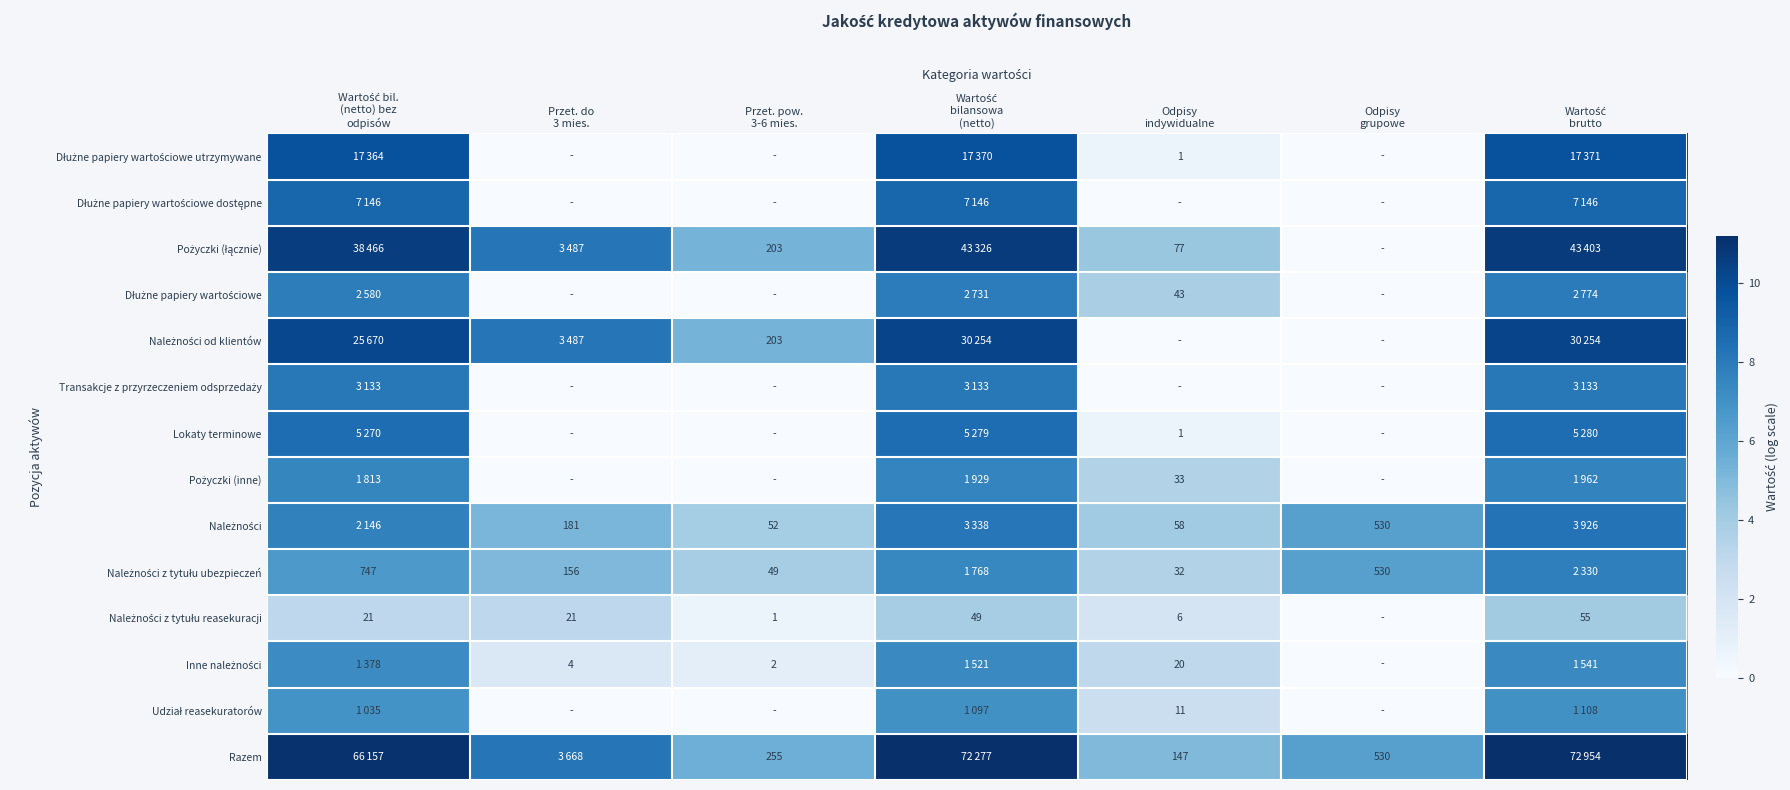

Which label corresponds to the smallest value in the chart?

Przet. do
3 mies.